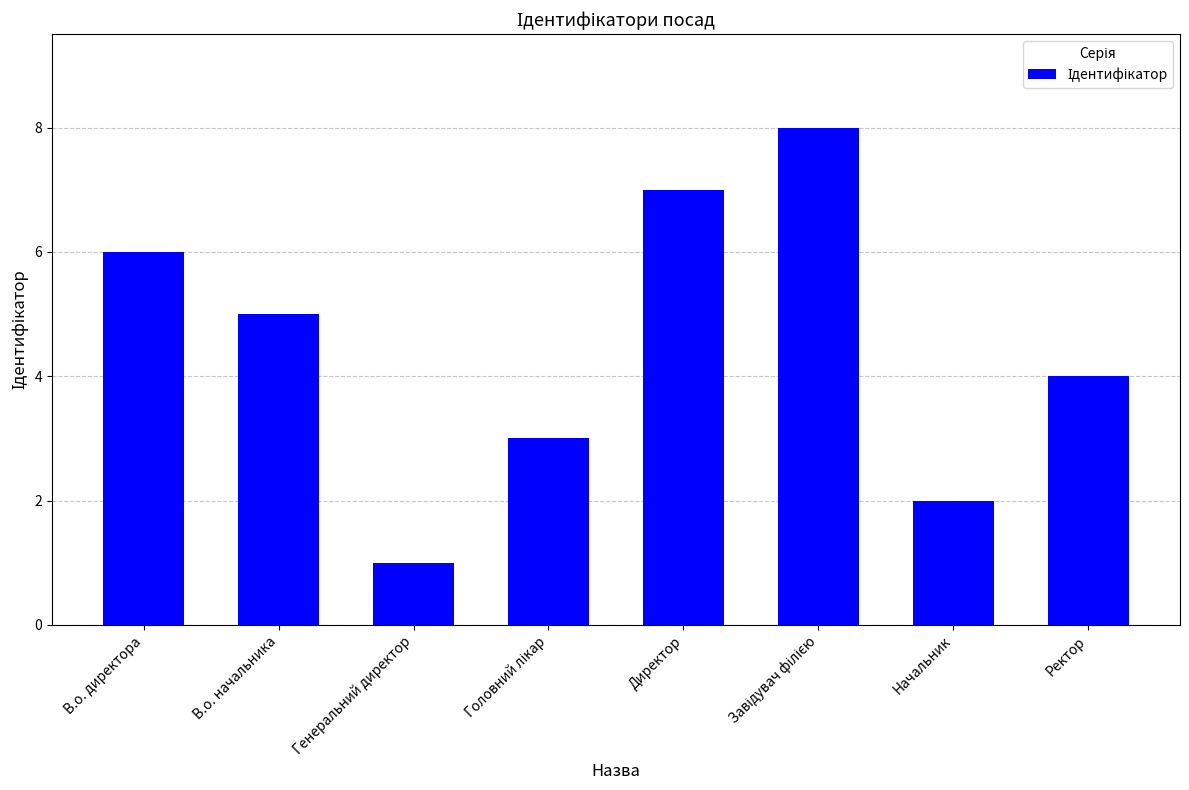

What is the smallest value displayed?

1